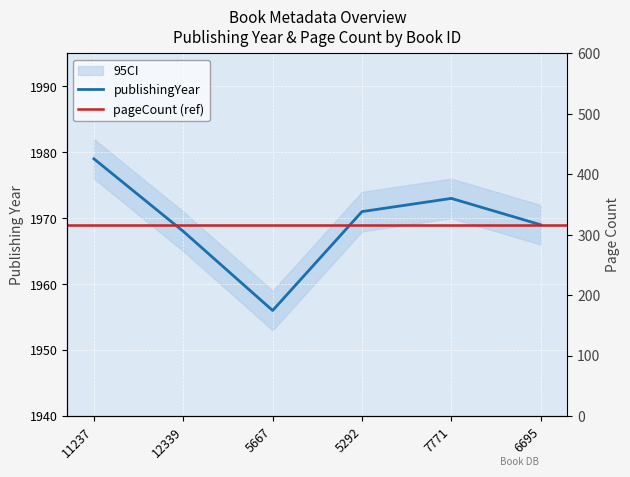

True or false: the data shows 2744 at 6695.

False